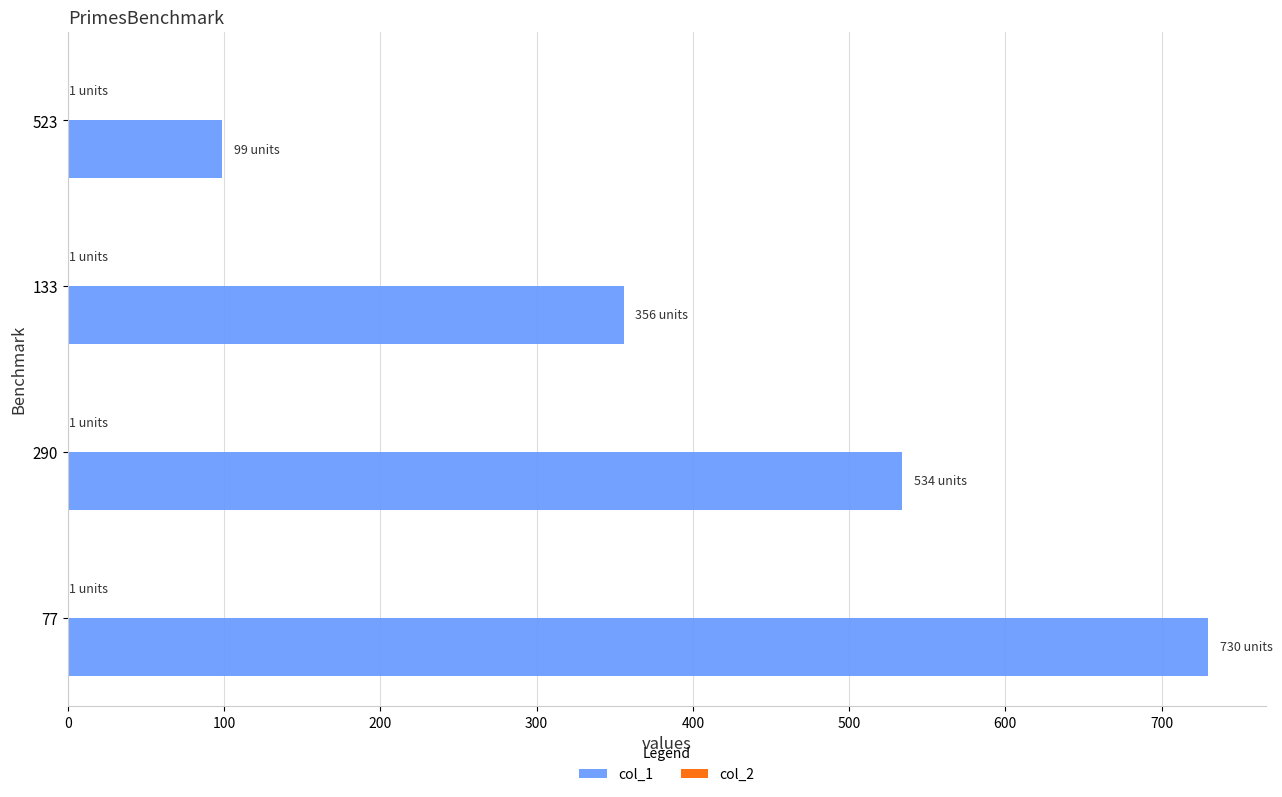

At which category is the sum across all series the highest?

77